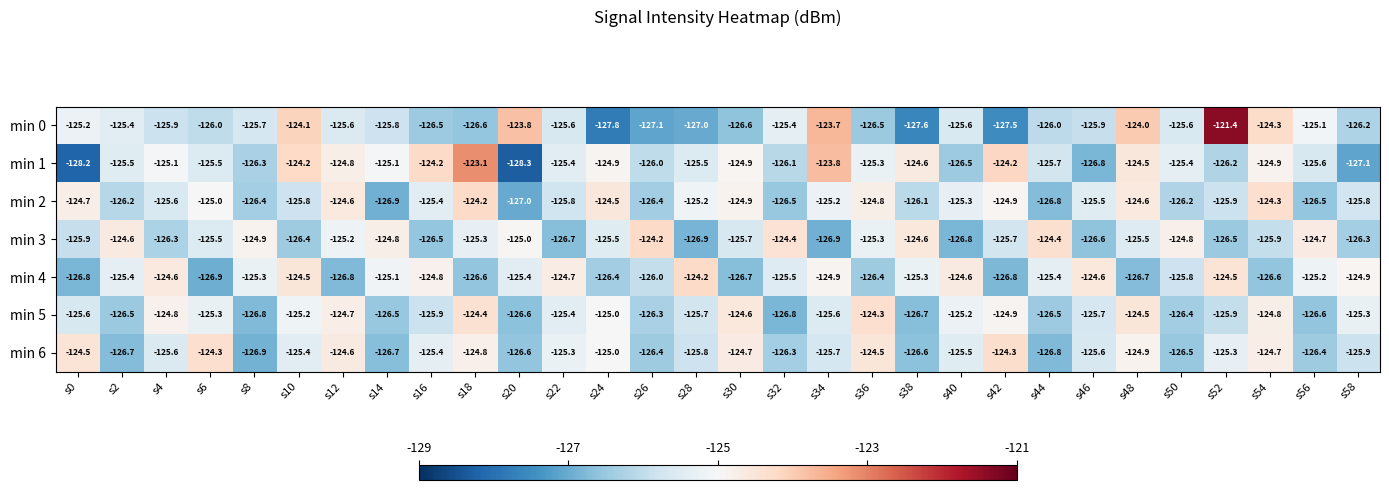

True or false: min 0 has a value of -126.6 at s18.

True